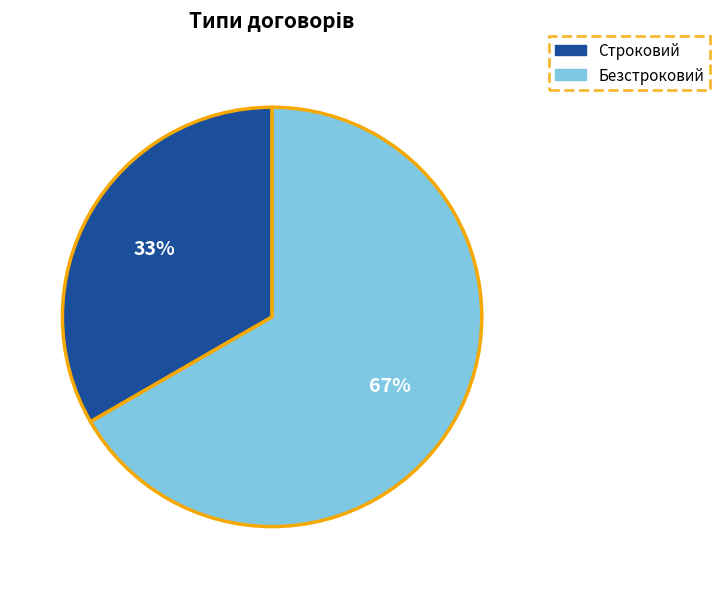

Do Строковий and Безстроковий together represent more than half of the pie?

Yes